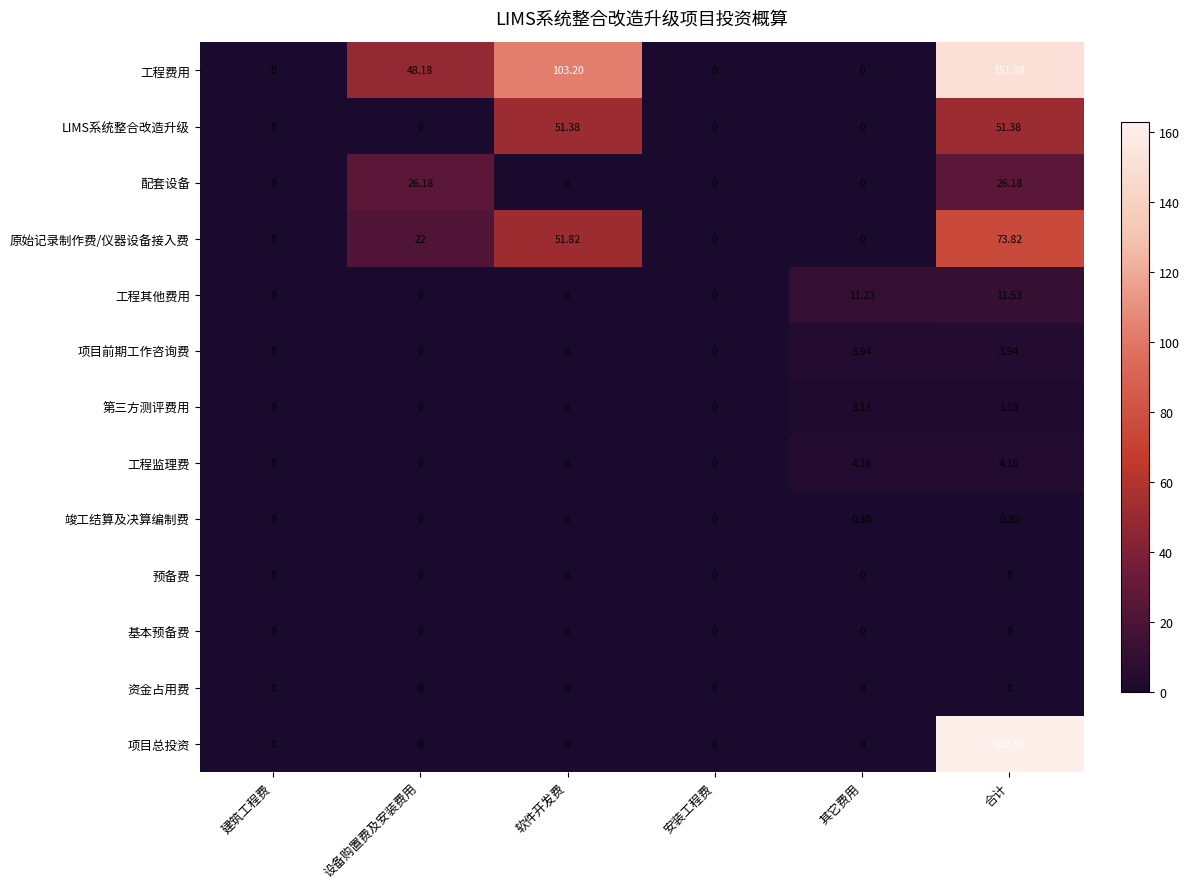

What is the total value across all series at 设备购置费及安装费用?

96.4